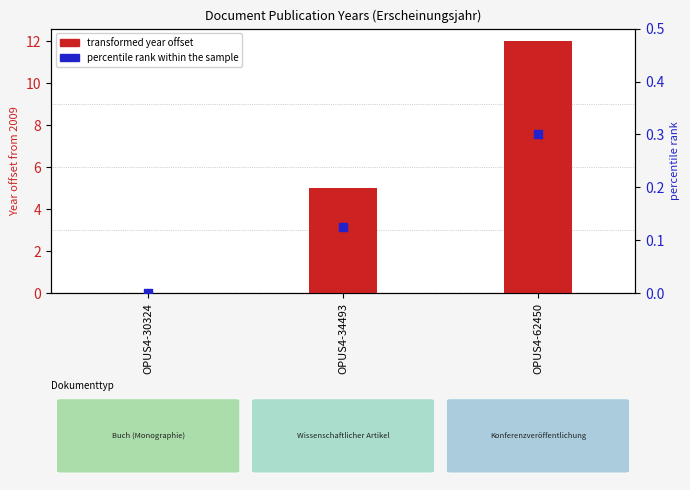

Which series has the largest total across all categories?

transformed year offset